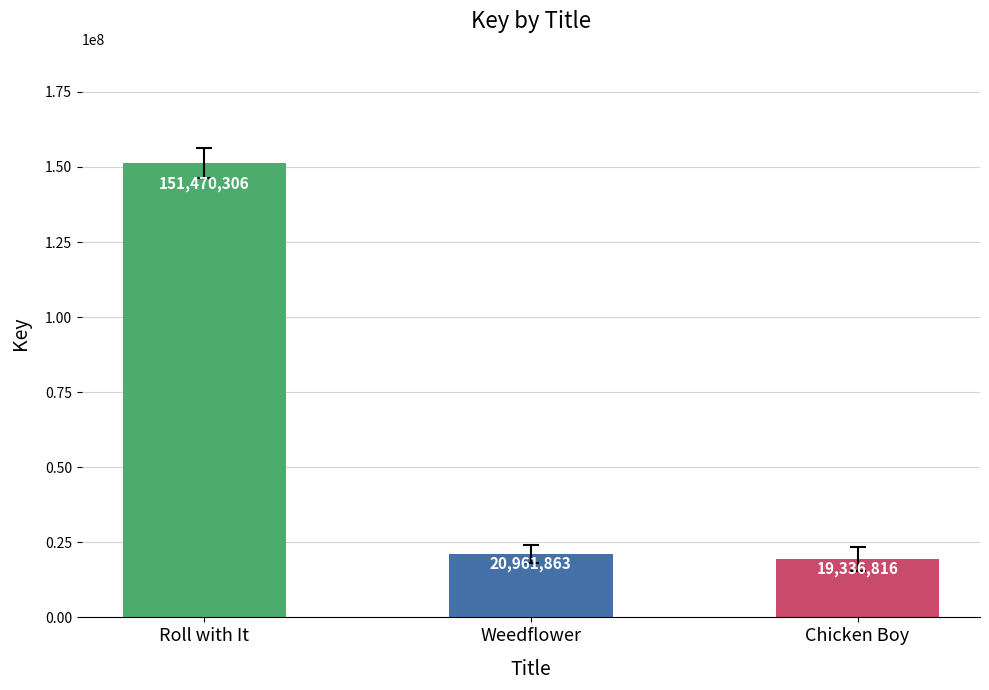

What is the minimum value shown in the chart?

19336816